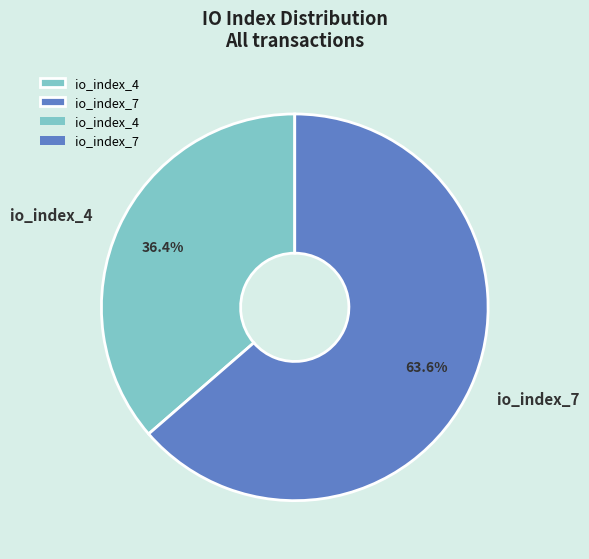

Rank the categories by value from highest to lowest.

io_index_7, io_index_4